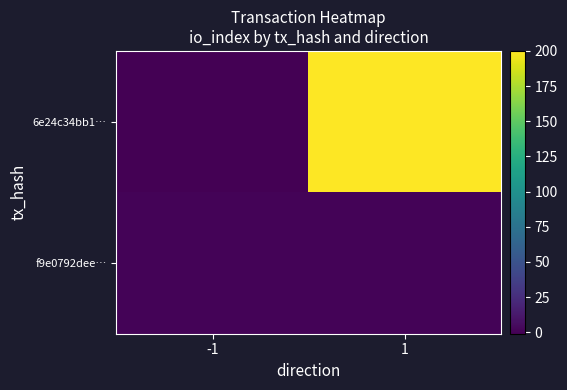

At which category does the chart reach its minimum across all series?

-1